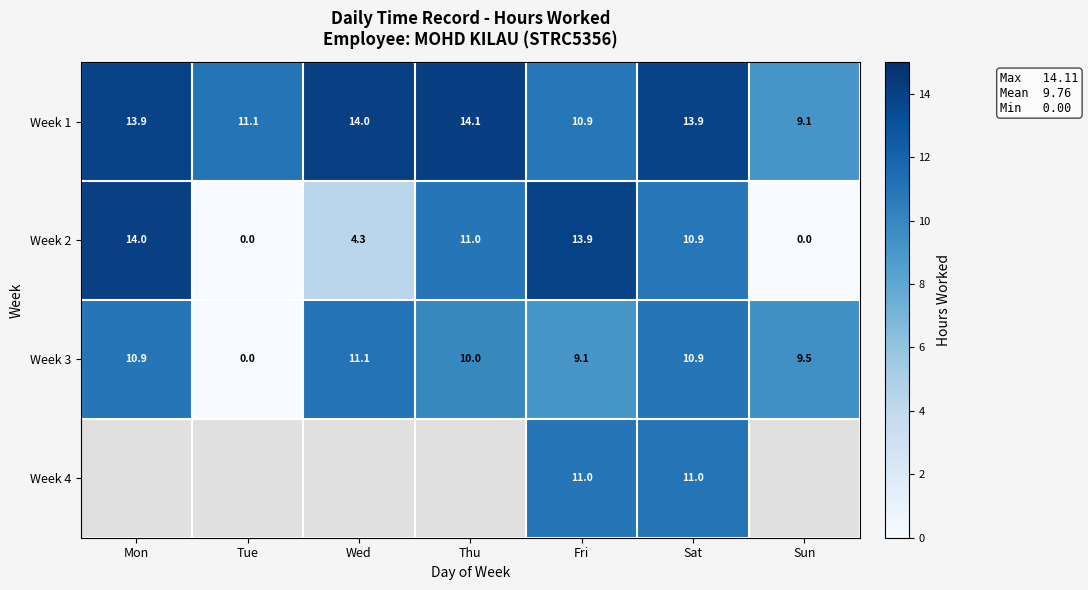

Where does the Week 3 series first go above 10?

Mon